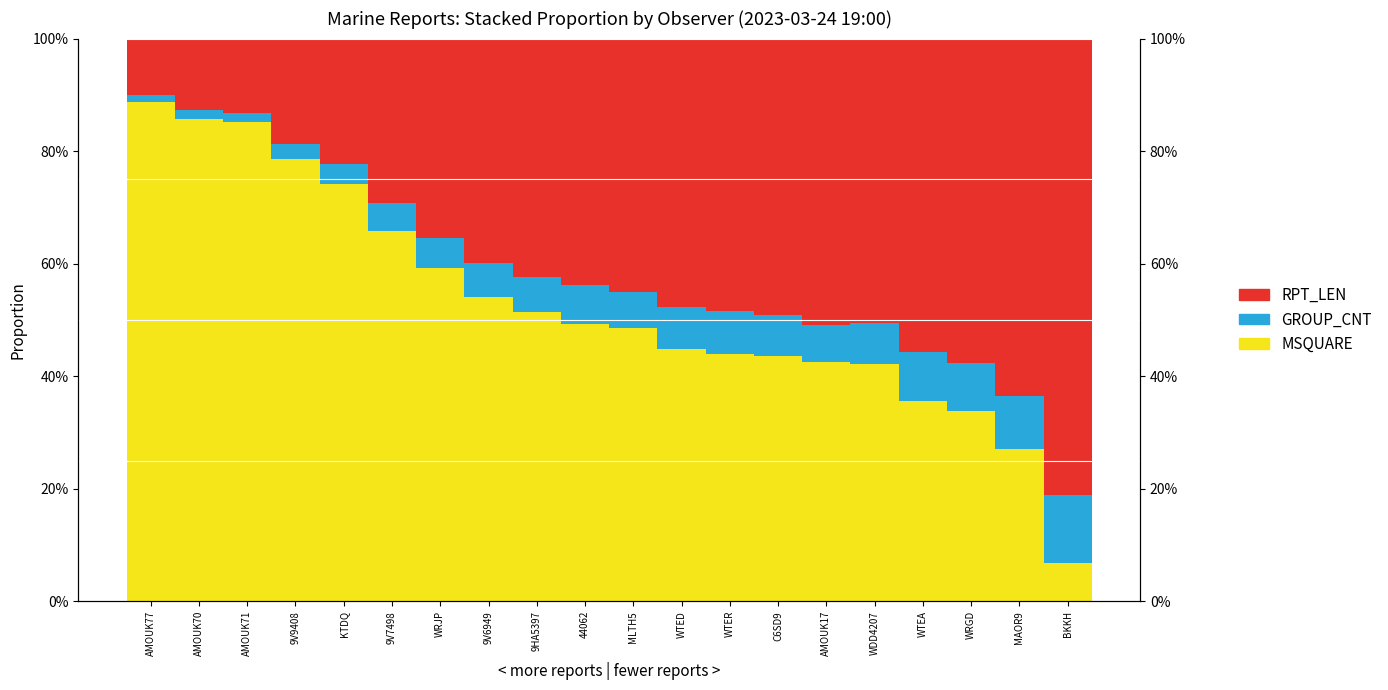

Reading right to left, what are all the values shown in this chart?

MSQUARE: BKKH=0.1	MAOR9=0.3	WRGD=0.3	WTEA=0.4	WDD4207=0.4	AMOUK17=0.4	C6SD9=0.4	WTER=0.4	WTED=0.4	MLTH5=0.5	44062=0.5	9HA5397=0.5	9V6949=0.5	WRJP=0.6	9V7498=0.7	KTDQ=0.7	9V9408=0.8	AMOUK71=0.9	AMOUK70=0.9	AMOUK77=0.9
GROUP_CNT: BKKH=0.1	MAOR9=0.1	WRGD=0.1	WTEA=0.1	WDD4207=0.1	AMOUK17=0.1	C6SD9=0.1	WTER=0.1	WTED=0.1	MLTH5=0.1	44062=0.1	9HA5397=0.1	9V6949=0.1	WRJP=0.1	9V7498=0.0	KTDQ=0.0	9V9408=0.0	AMOUK71=0.0	AMOUK70=0.0	AMOUK77=0.0
RPT_LEN: BKKH=0.8	MAOR9=0.6	WRGD=0.6	WTEA=0.6	WDD4207=0.5	AMOUK17=0.5	C6SD9=0.5	WTER=0.5	WTED=0.5	MLTH5=0.4	44062=0.4	9HA5397=0.4	9V6949=0.4	WRJP=0.4	9V7498=0.3	KTDQ=0.2	9V9408=0.2	AMOUK71=0.1	AMOUK70=0.1	AMOUK77=0.1